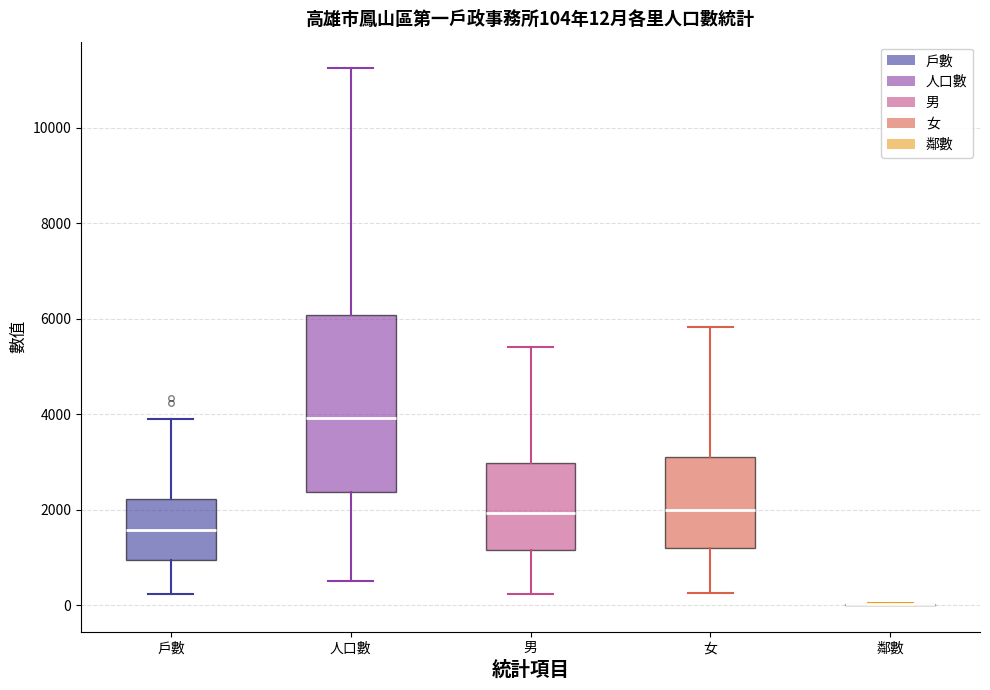

Which box is the tallest, from its lower edge to its upper edge?

人口數